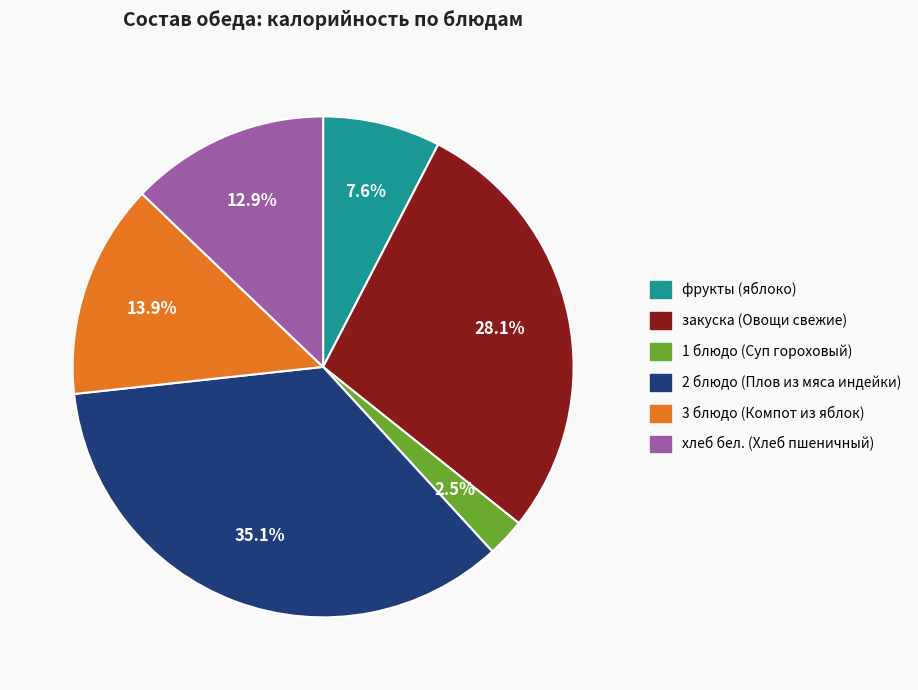

True or false: хлеб бел. (Хлеб пшеничный) accounts for 19% of the total.

False